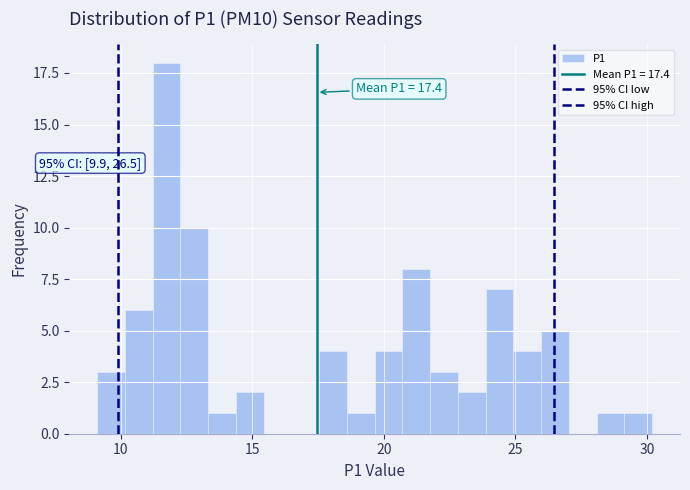

Read against the x-axis, roughly where is the centre of the tallest bar?

11.5